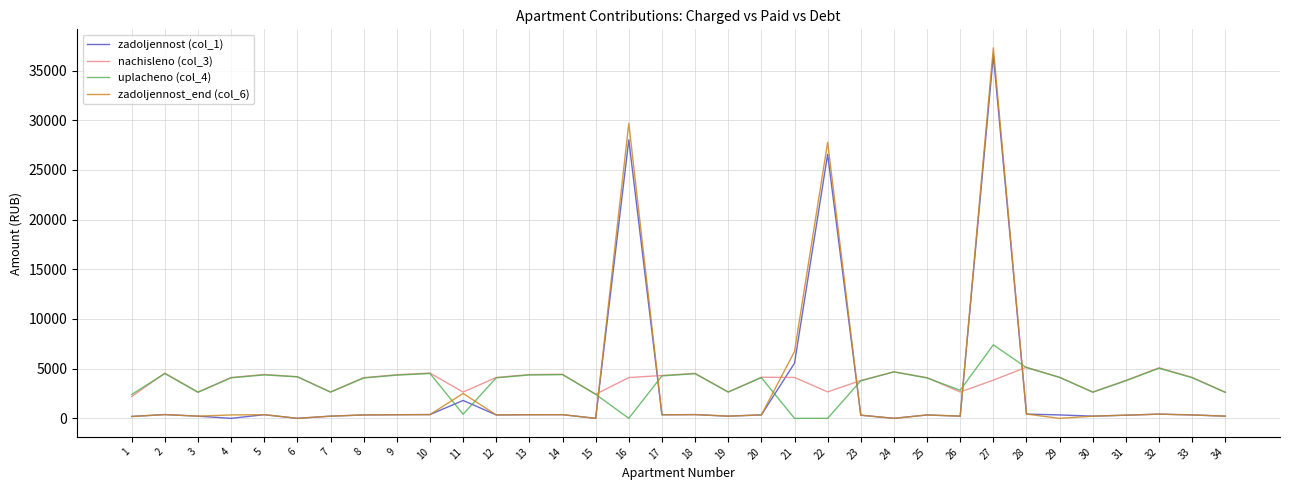

Is the value of nachisleno (col_3) at 20 greater than the value of zadoljennost_end (col_6) at 29?

Yes